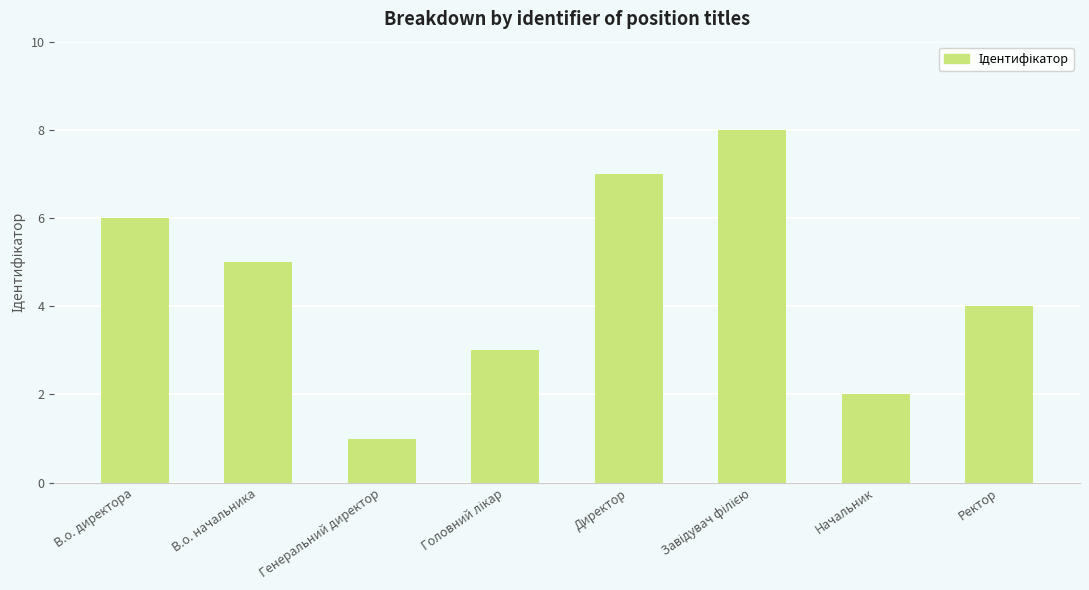

The value at Генеральний директор is 0. True or false?

False